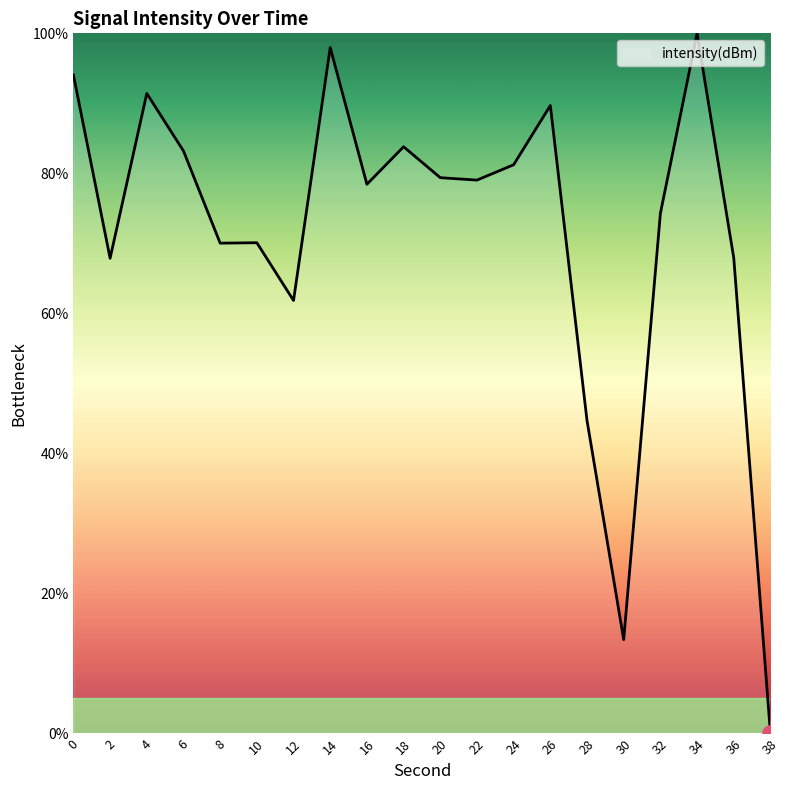

What is the ratio of the value at 2 to the value at 16?

0.9